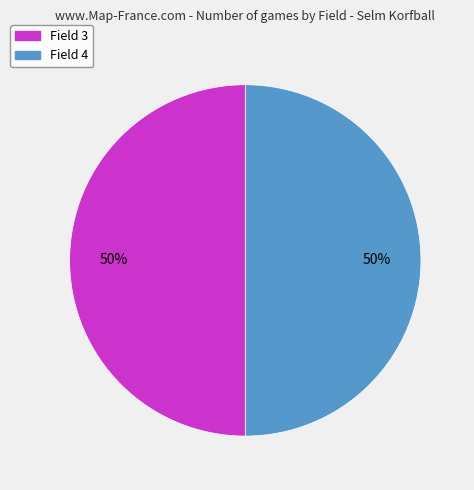

Is it true that Field 4 is 50% of the pie?

True